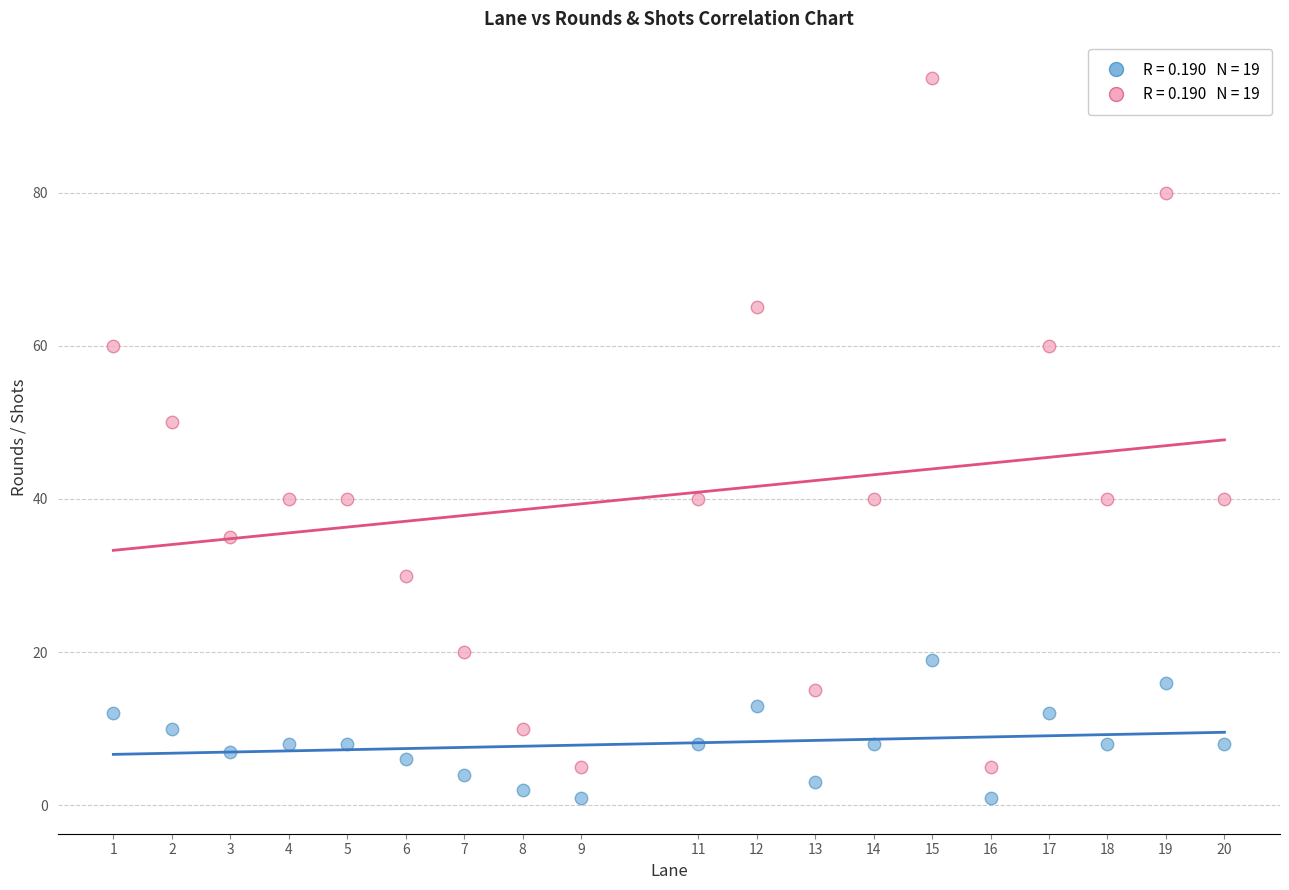

Across all data points, what is the range of Y values (max minus min)?

94